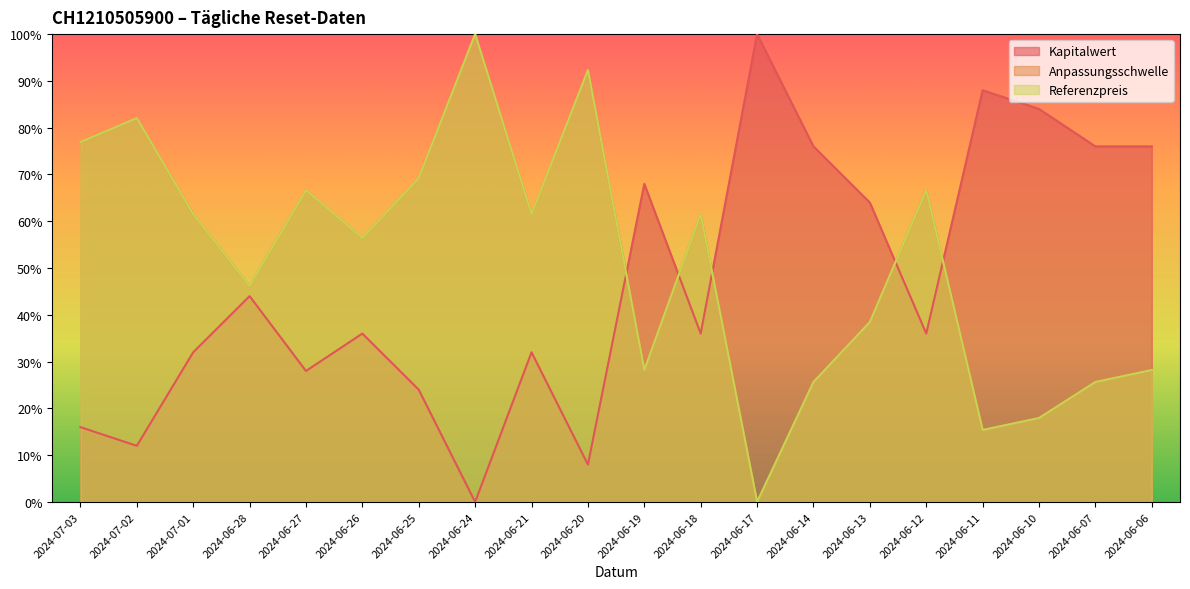

Rank the categories by Referenzpreis value from lowest to highest.

2024-06-17, 2024-06-11, 2024-06-10, 2024-06-14, 2024-06-07, 2024-06-19, 2024-06-06, 2024-06-13, 2024-06-28, 2024-06-26, 2024-07-01, 2024-06-21, 2024-06-18, 2024-06-27, 2024-06-12, 2024-06-25, 2024-07-03, 2024-07-02, 2024-06-20, 2024-06-24